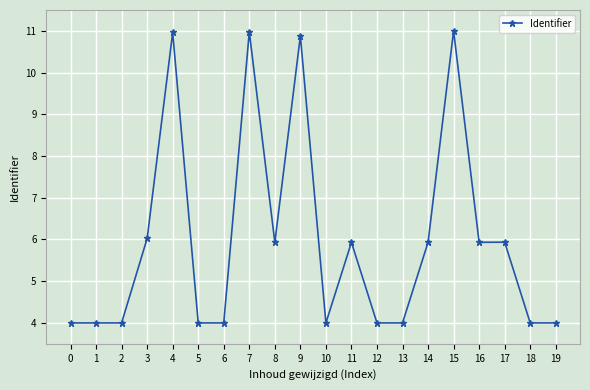

What is the change in value from 15 to 19?

-7.0